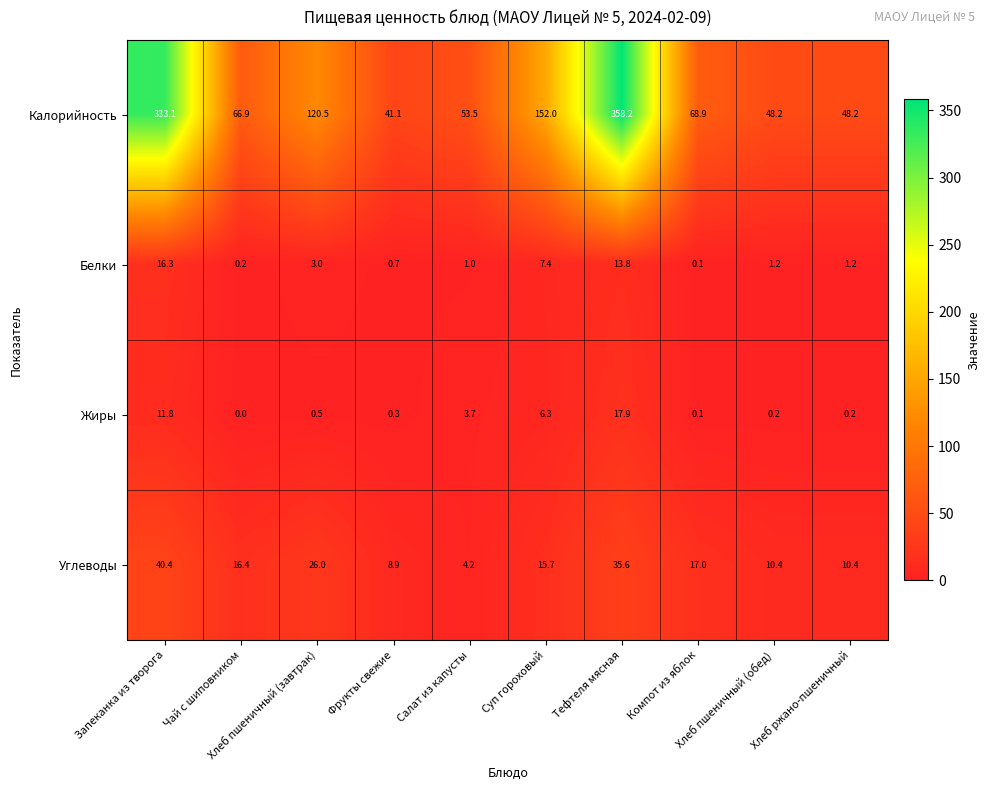

List the series in order of their peak value, highest first.

Калорийность, Углеводы, Жиры, Белки